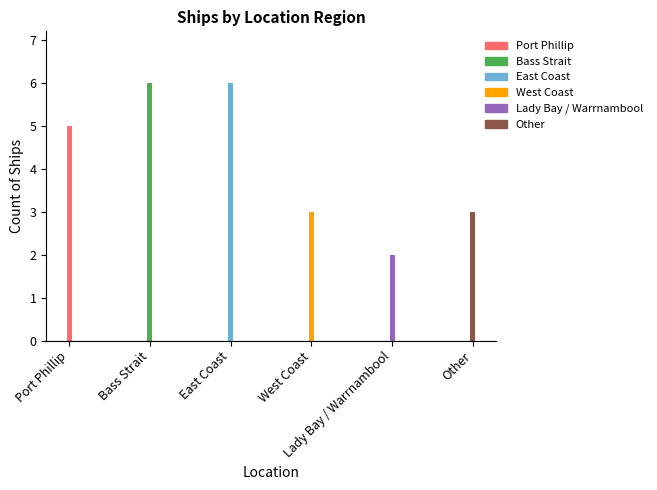

Reading left to right, extract all data points from this chart.

Port Phillip=5	Bass Strait=6	East Coast=6	West Coast=3	Lady Bay / Warrnambool=2	Other=3